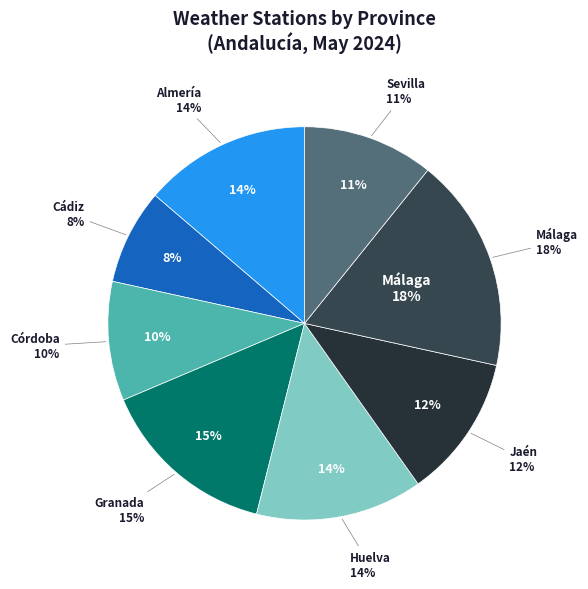

Does Cádiz represent more than half of the total?

No